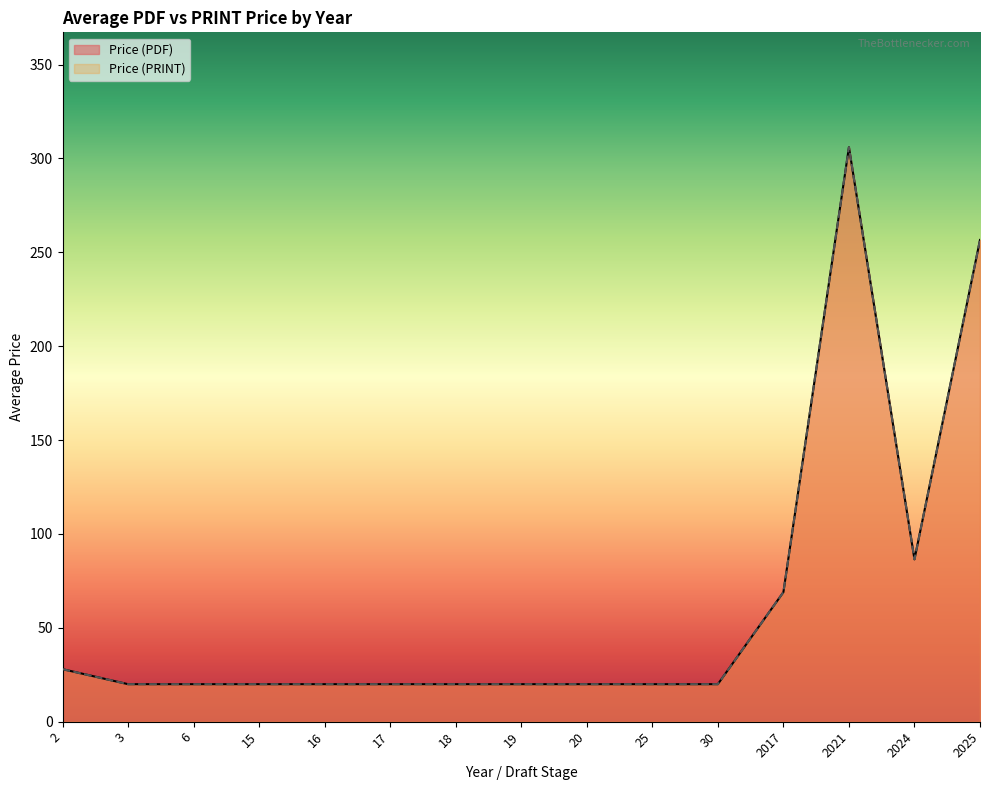

List the series in order of their peak value, highest first.

Price (PDF), Price (PRINT)